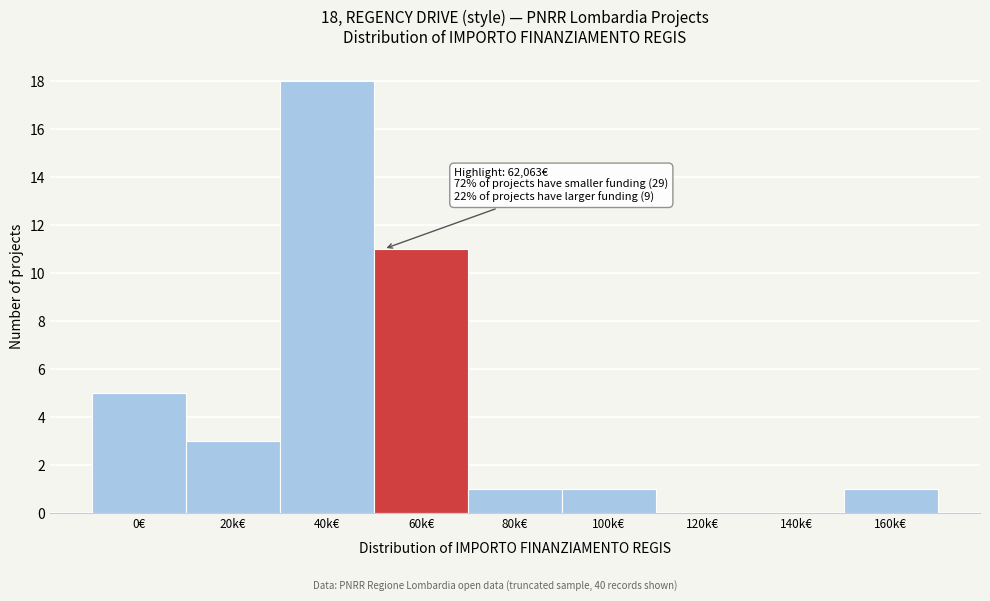

Reading left to right, transcribe all the data shown in this chart.

0€=5	20k€=3	40k€=18	60k€=11	80k€=1	100k€=1	120k€=0	140k€=0	160k€=1